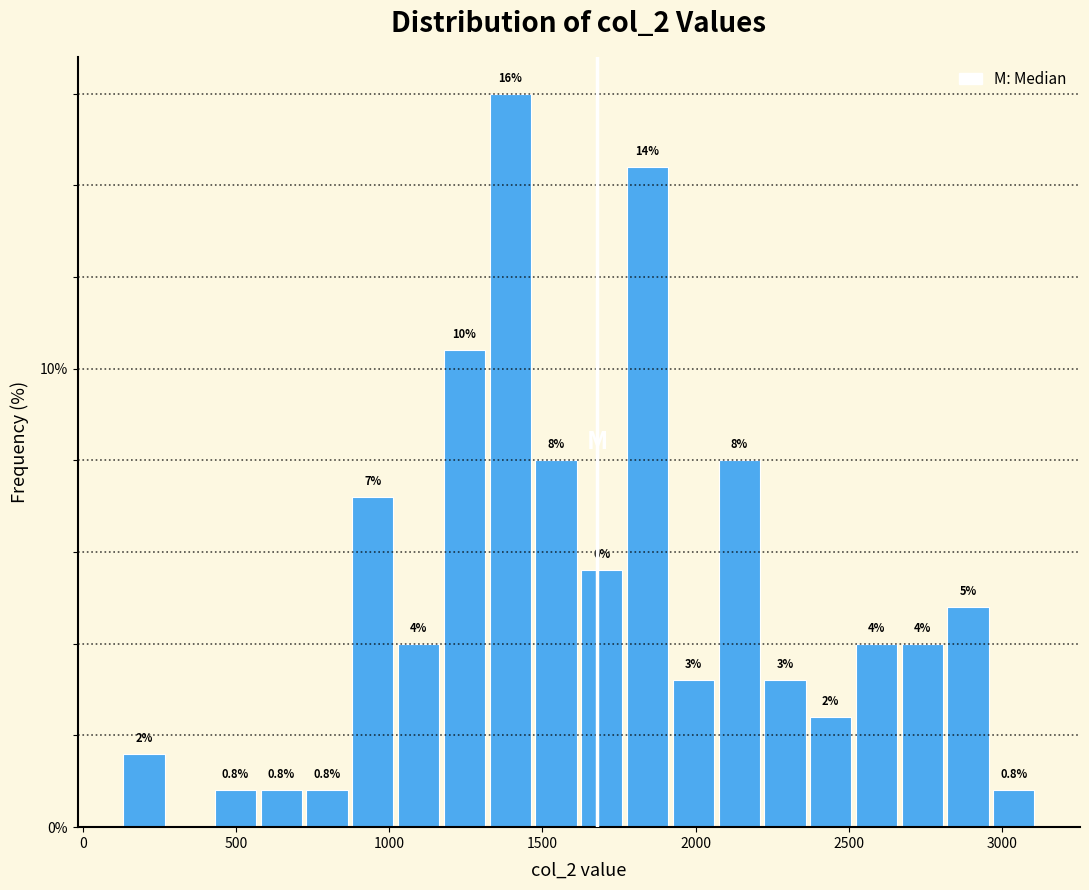

Around what value on the x-axis is the tallest bar? Give the approximate position of its centre, as read against the axis.

1400